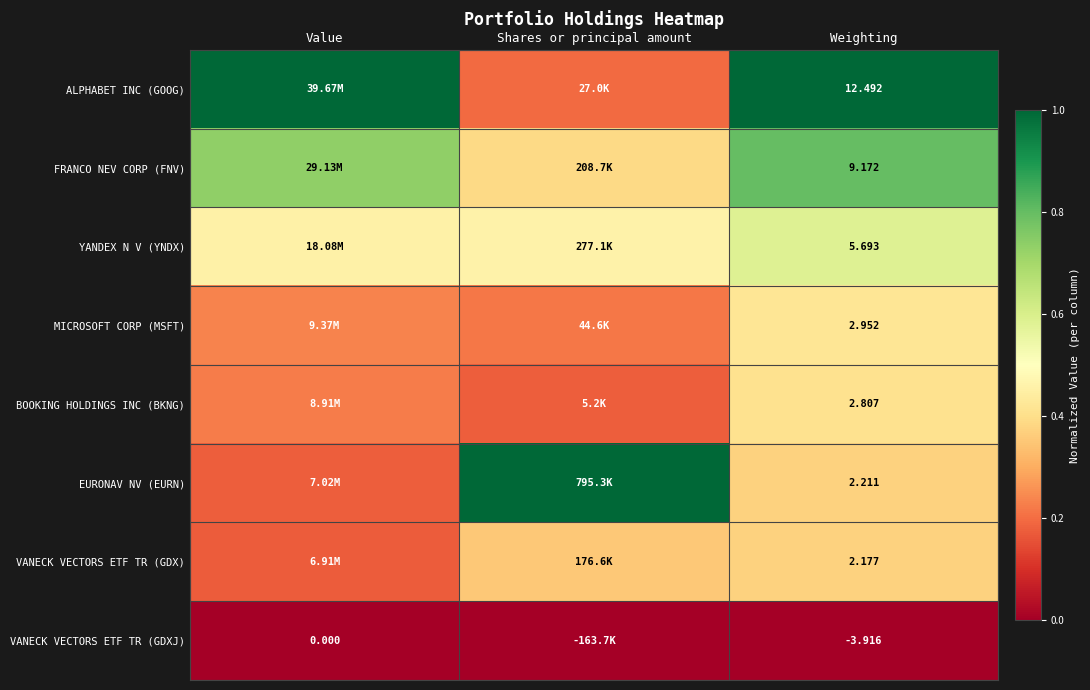

True or false: MICROSOFT CORP (MSFT) has a value of 0.3 at Shares or principal amount.

False